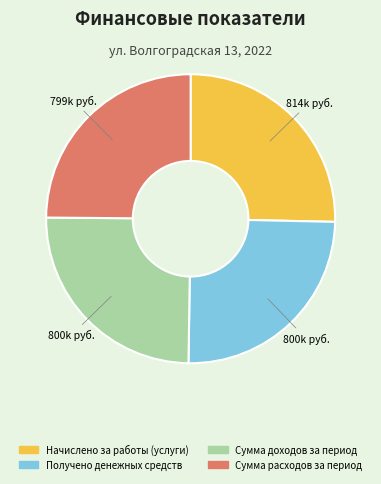

The Сумма доходов за период slice represents 25% of the pie. True or false?

True